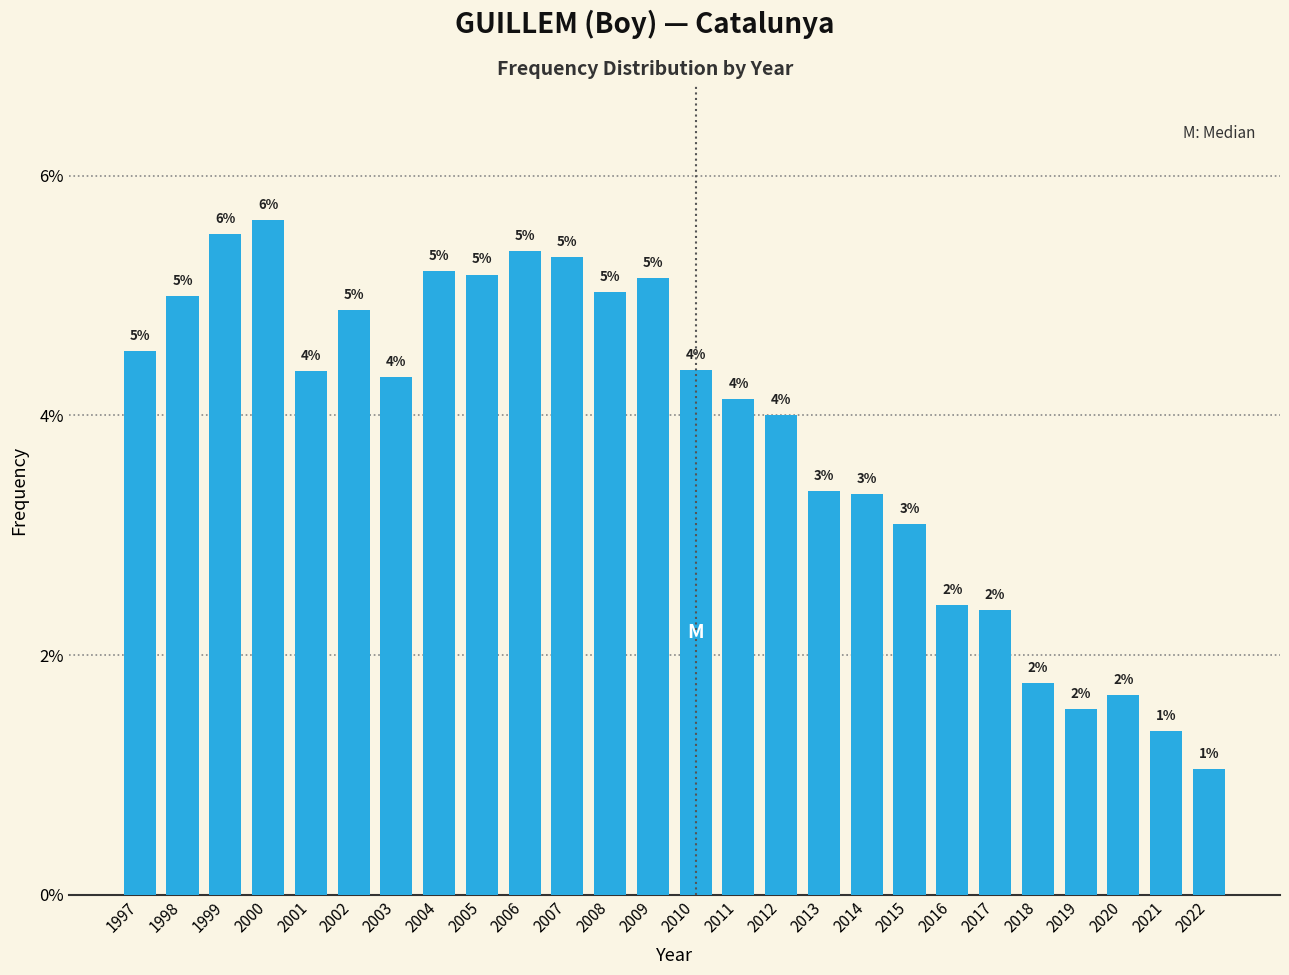

At which category does the chart reach its peak across all series?

2000